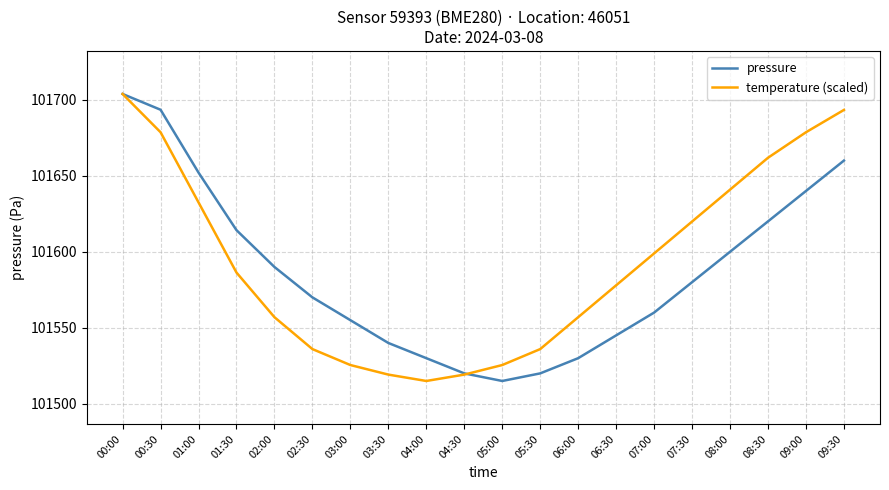

What is the sum of all temperature (scaled) values?

2031862.9